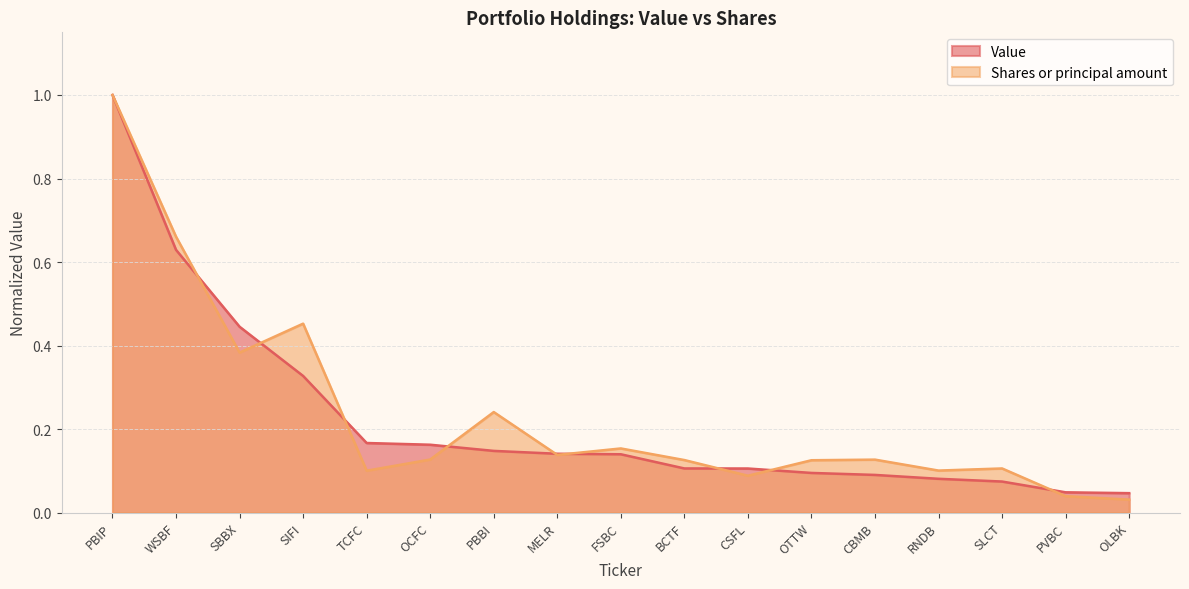

At which label is Shares or principal amount closest to 0?

OLBK